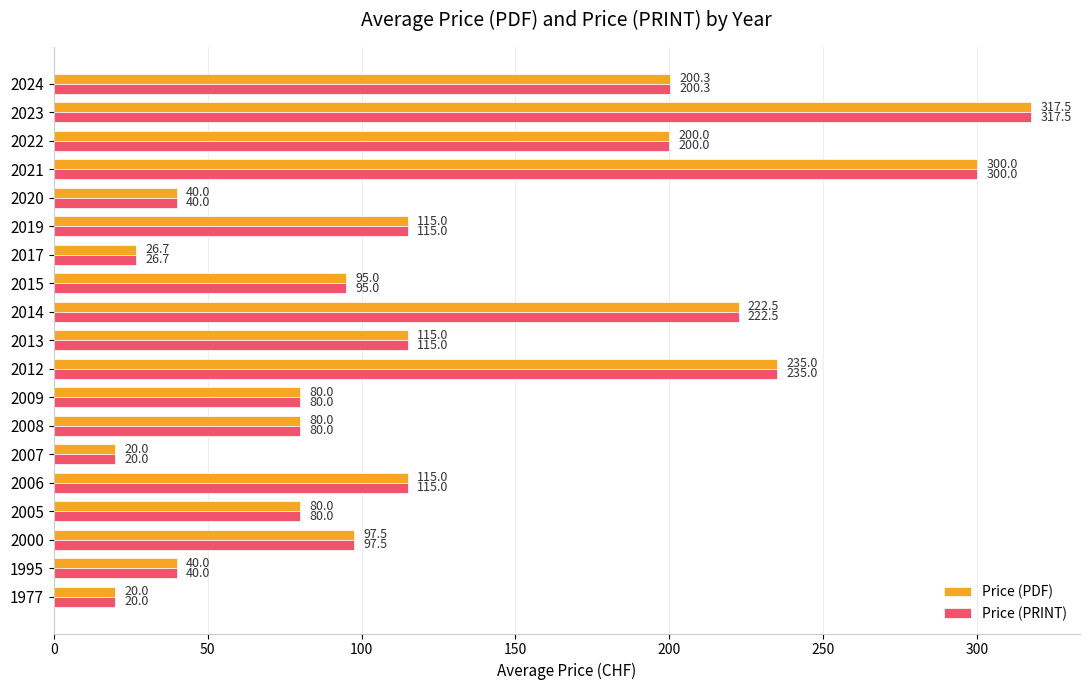

At which label is Price (PRINT) closest to 168?

2022